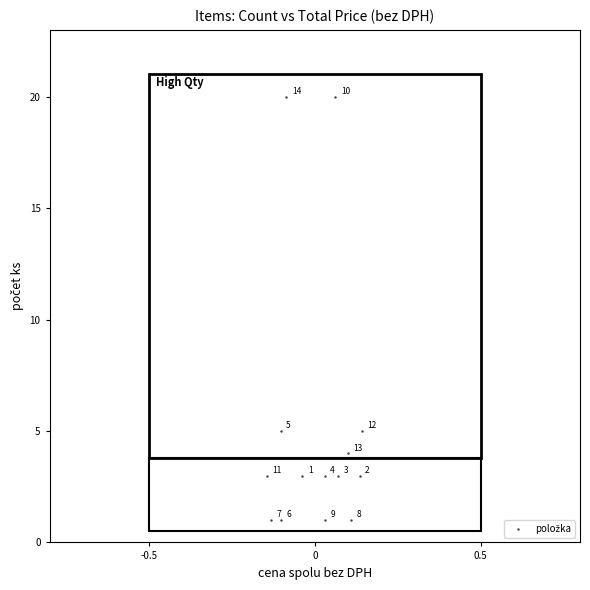

What Y value in the scatter plot is closest to 10?

5